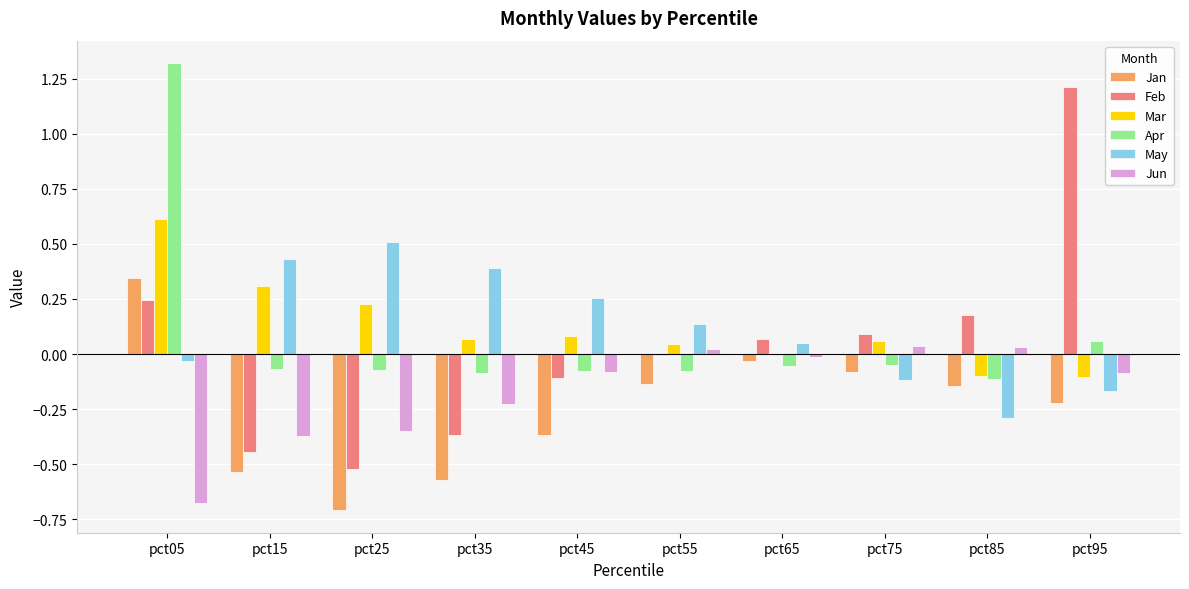

Between pct05 and pct85, which series saw the biggest shift?

Apr